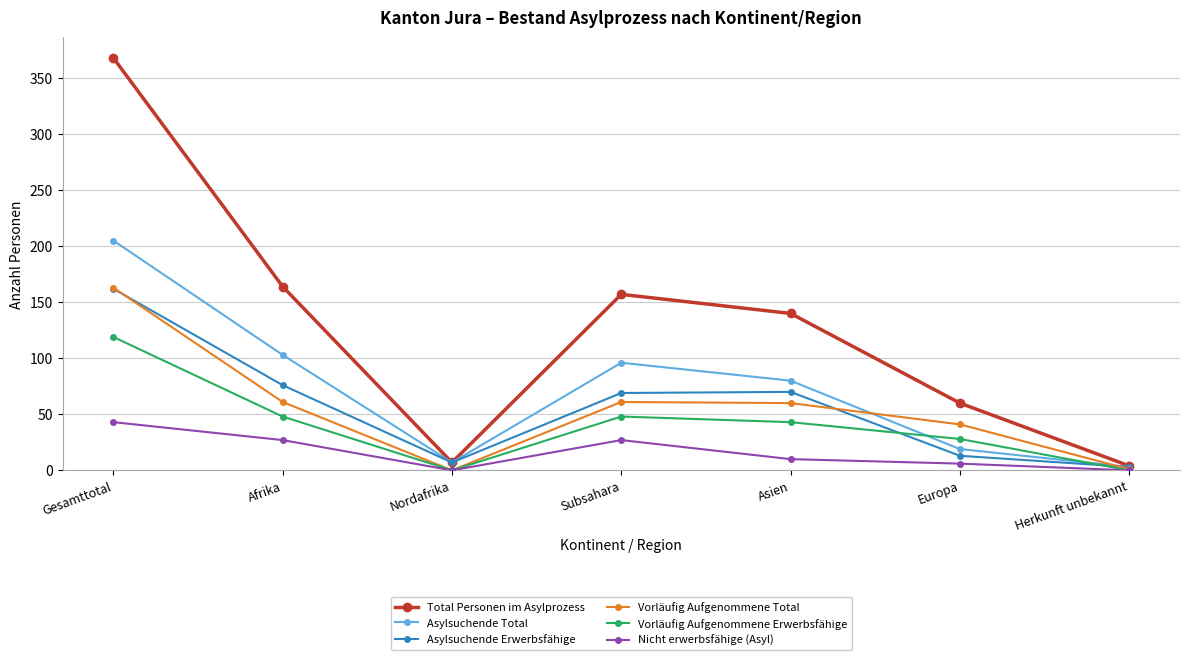

At which category is the sum across all series the highest?

Gesamttotal